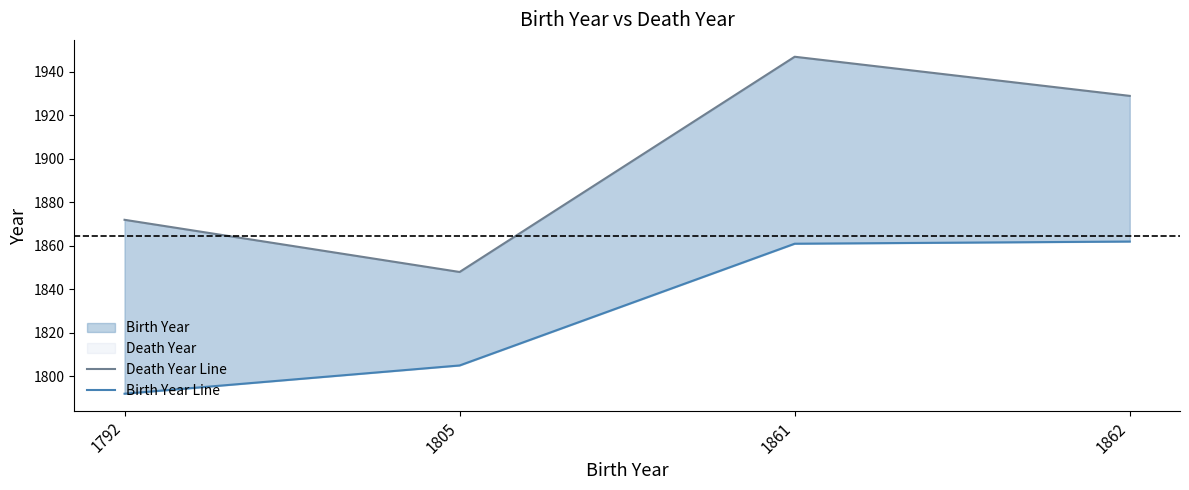

At which category does the chart reach its peak across all series?

1861